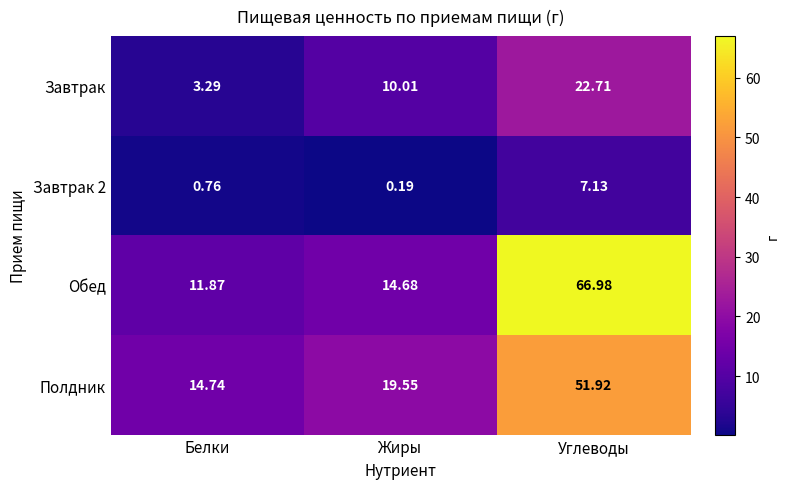

Which label corresponds to the smallest value in the chart?

Жиры